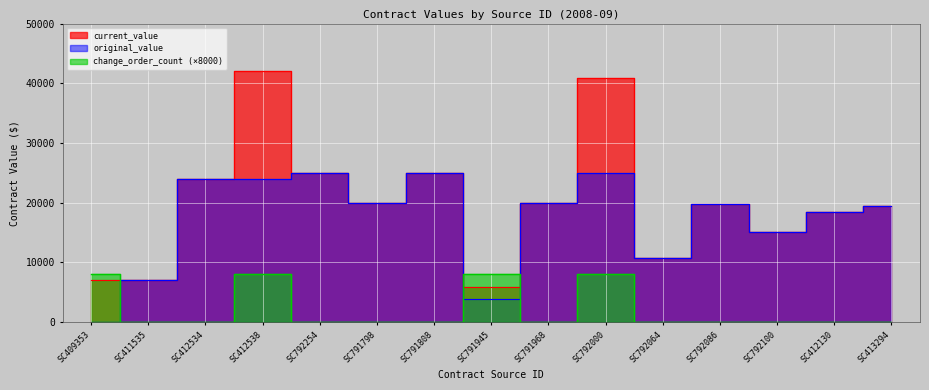

At SC792100, list the series in order from largest to smallest.

current_value, original_value, change_order_count